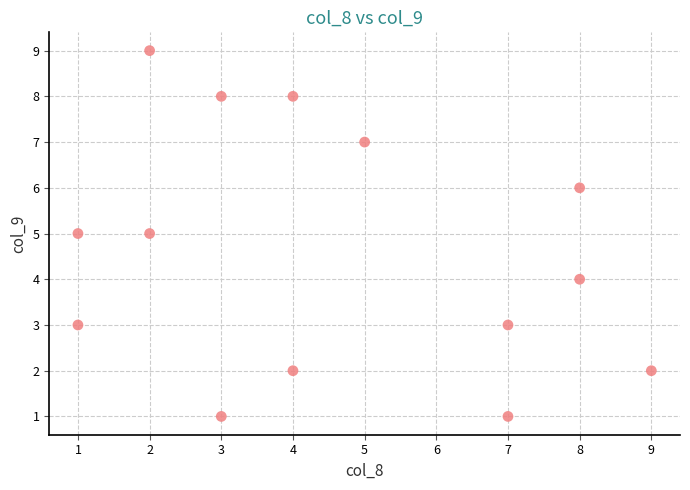

What is the range of X values (max minus min)?

8